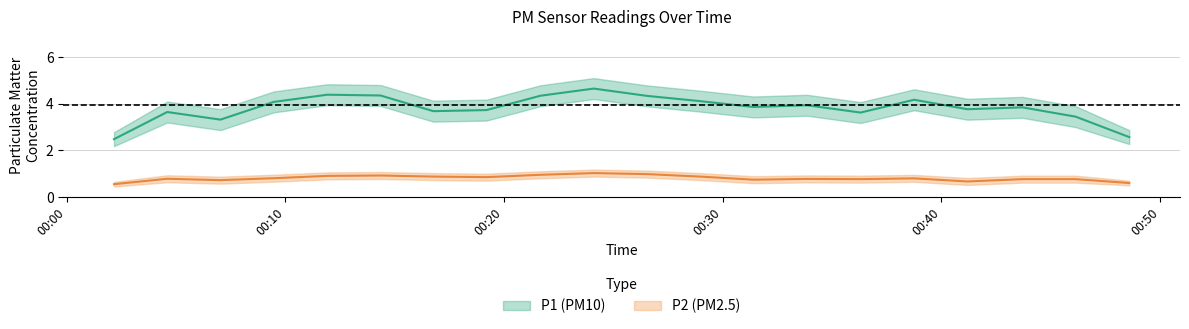

Rank the series by their average value, from lowest to highest.

P2, P1